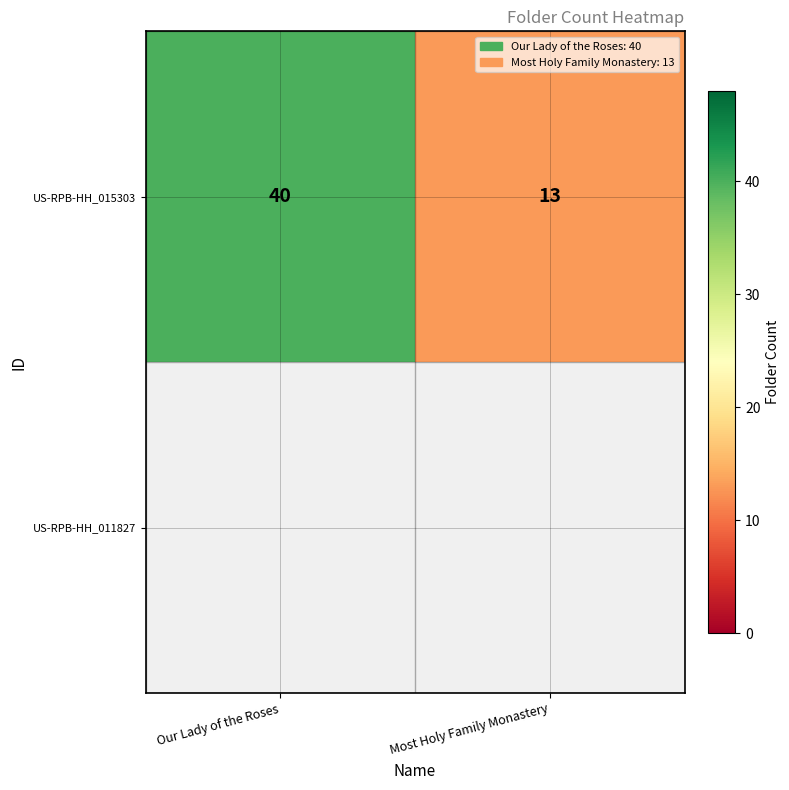

Is it true that the value at Our Lady of the Roses is 40?

True